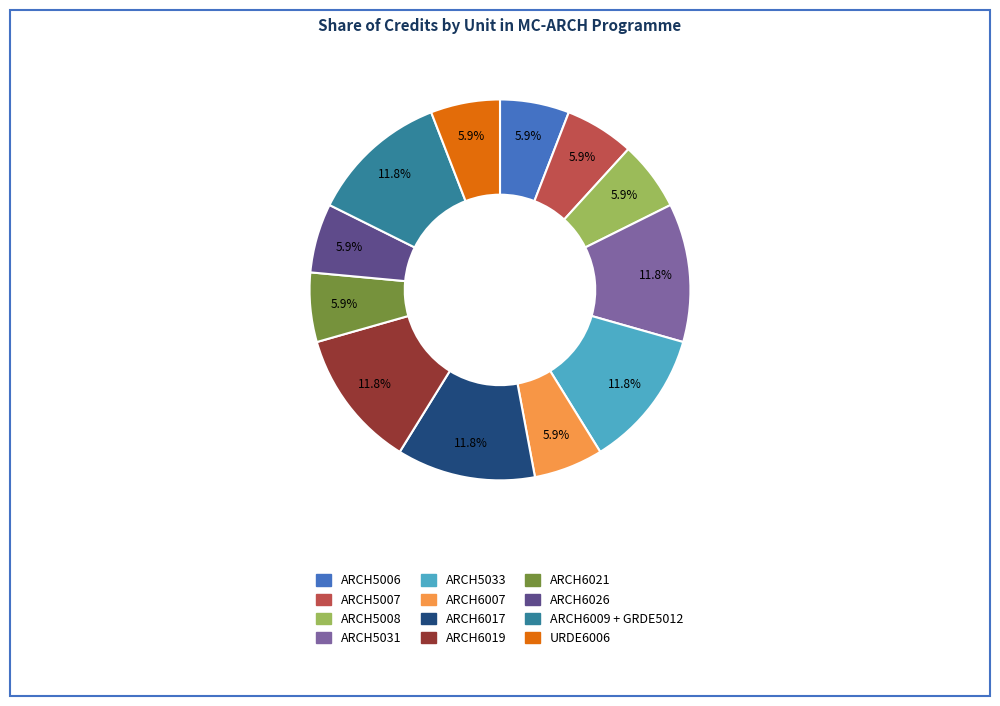

How many segments does this pie chart have?

12